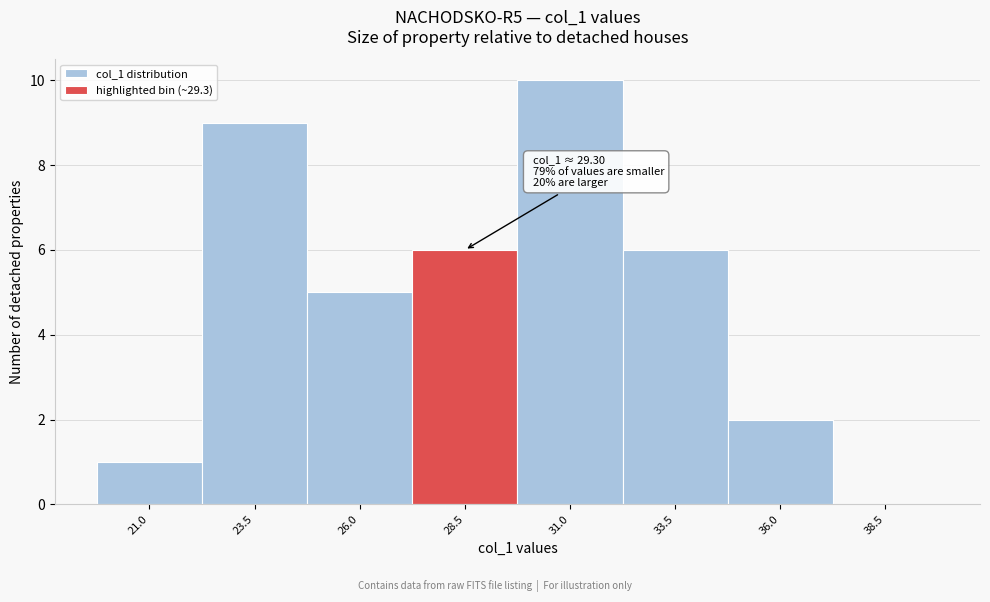

Reading left to right, extract all data points from this chart.

21.0=1	23.5=9	26.0=5	28.5=6	31.0=10	33.5=6	36.0=2	38.5=0